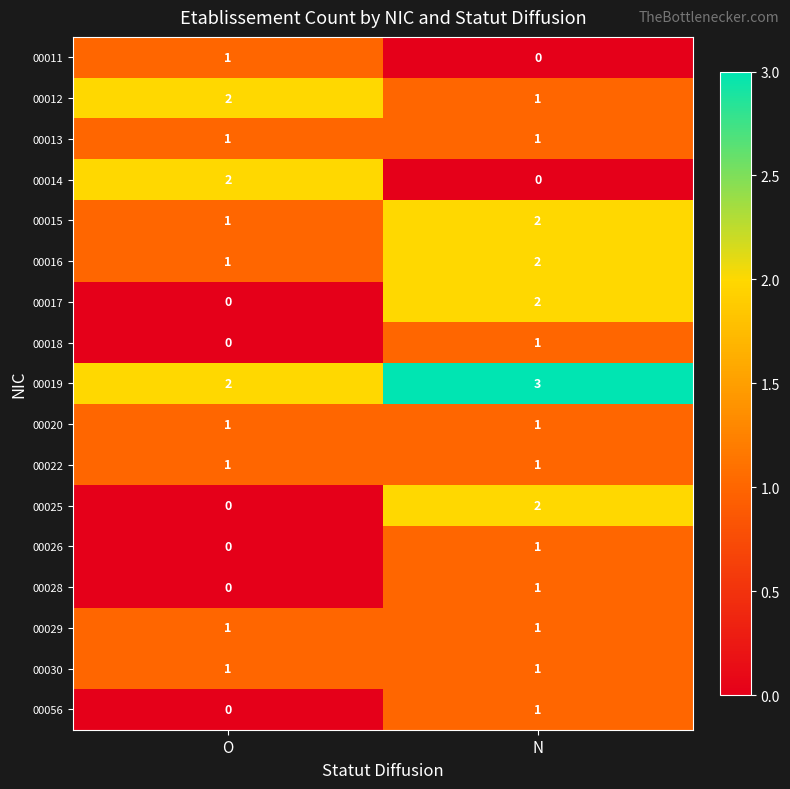

What is the sum of the 00015 values at O and N?

3